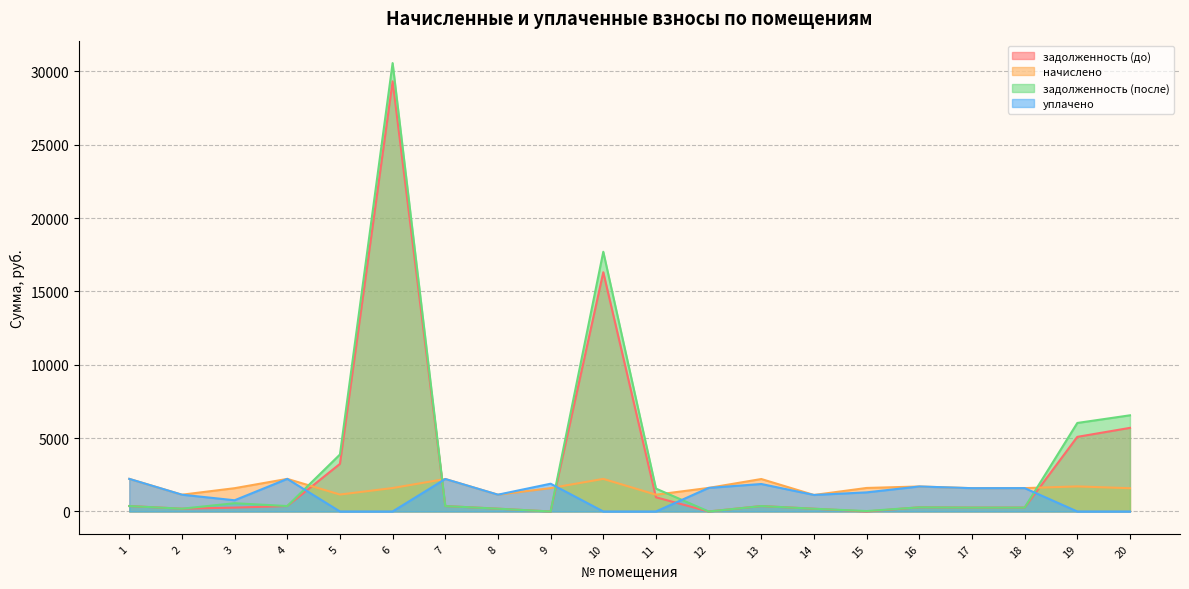

How many intersections are there between начислено and уплачено?

1